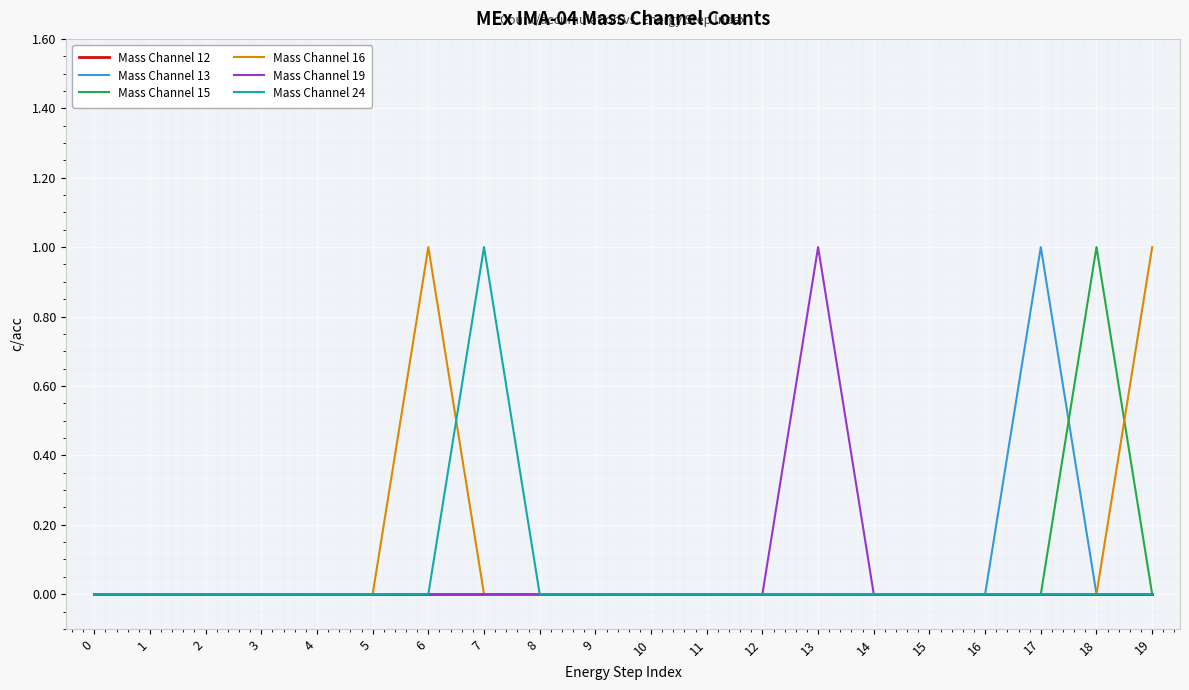

Which series changed the most between 4 and 18?

Mass Channel 15